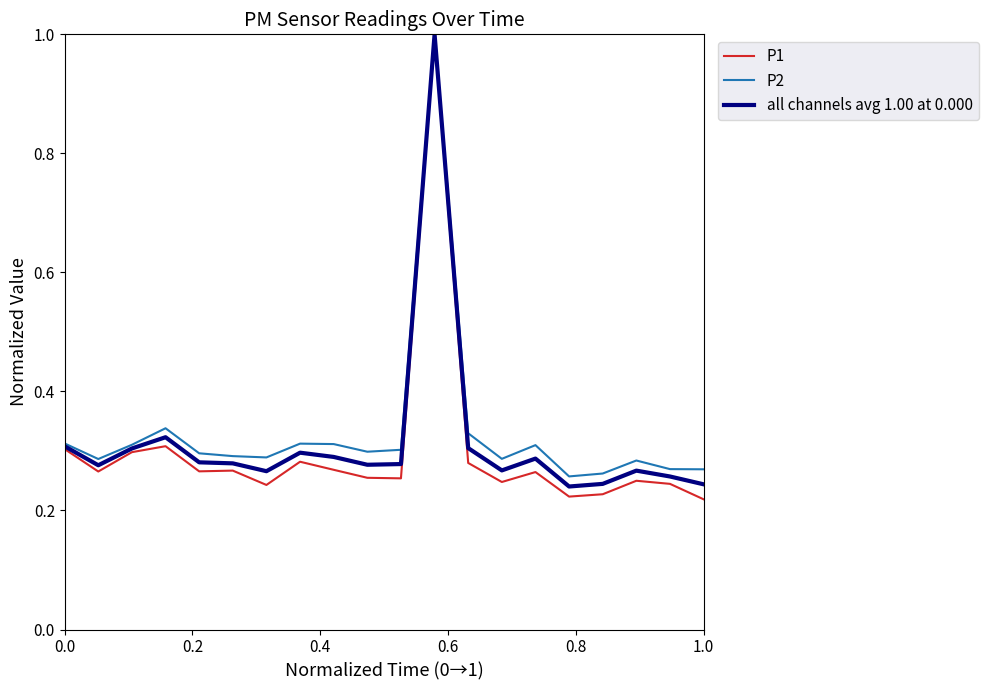

Which series has the largest range (max minus min)?

P1